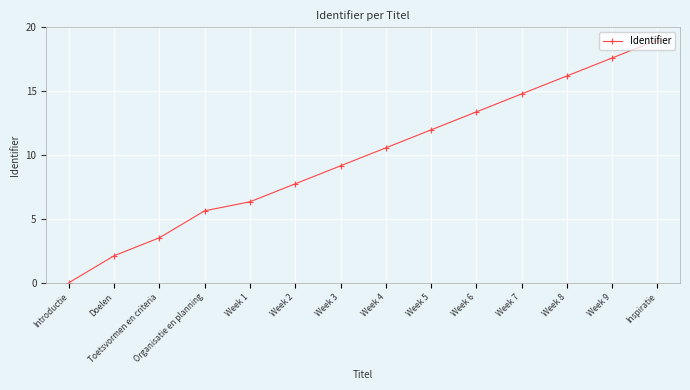

How many lines are shown in the chart?

1